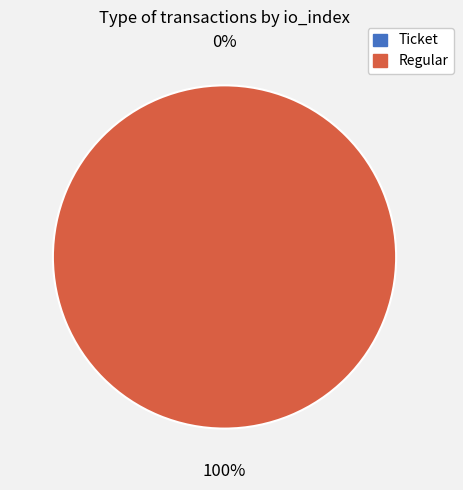

How many slices are in this pie chart?

2